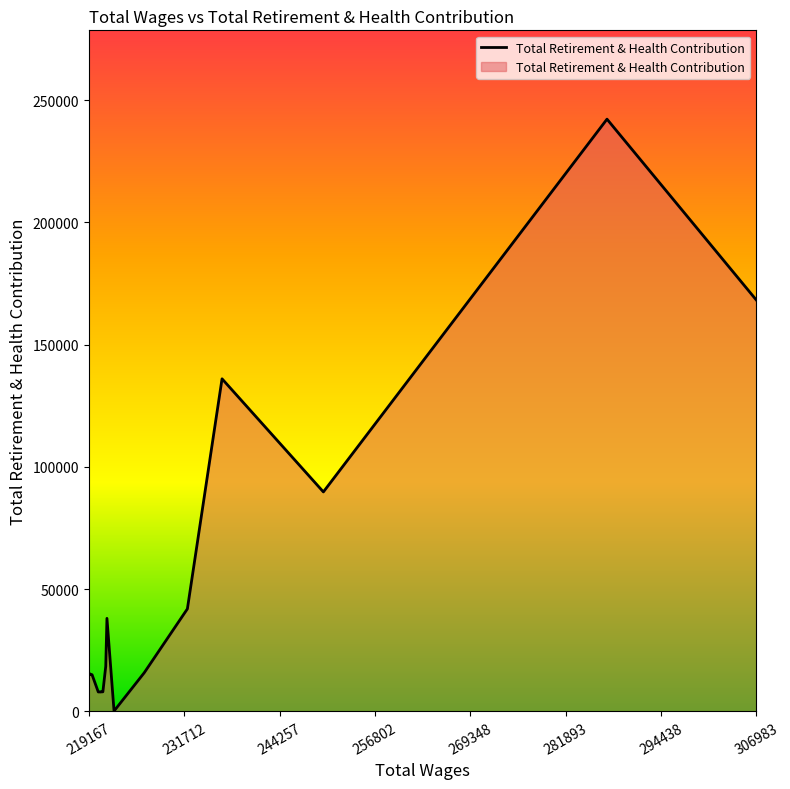

Reading right to left, transcribe all the data shown in this chart.

168127	242165	89732	135987	41914	15768	124	38025	18409	7980	7980	7922	7980	7922	14966	15265	15389	15389	14867	15265